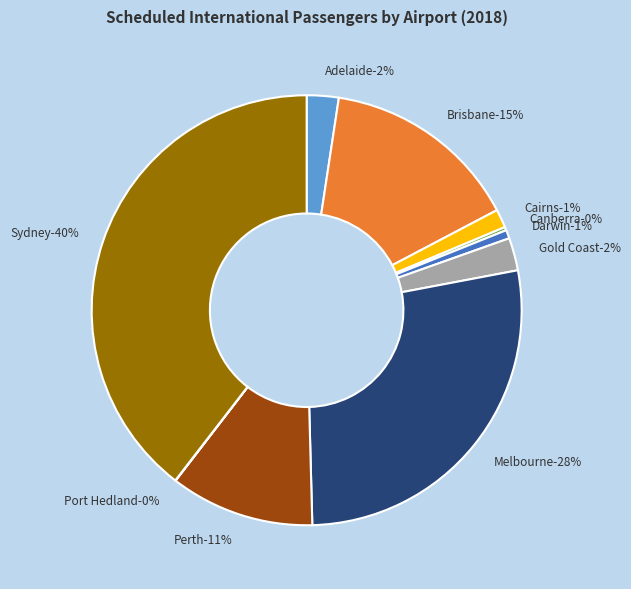

Which category has the smallest portion of the pie?

Port Hedland